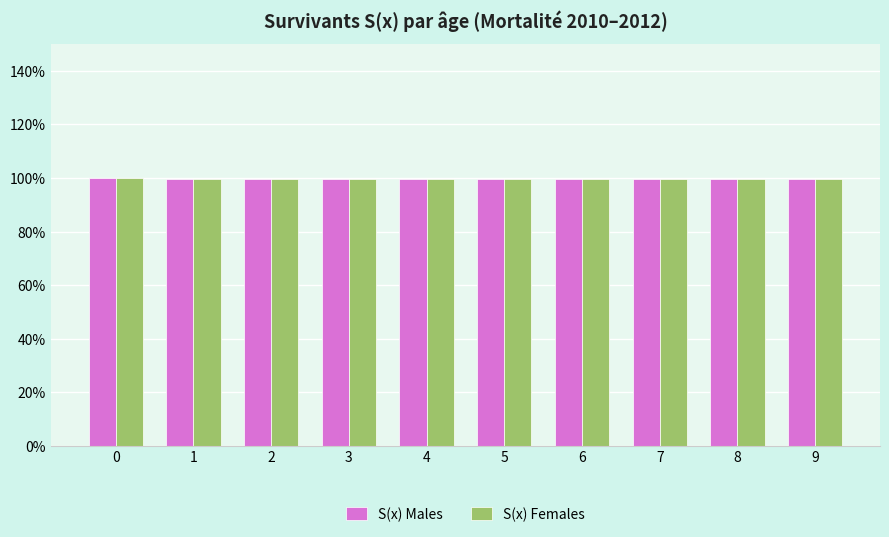

What is the difference between the S(x) Males values at 9 and 0?

0.5